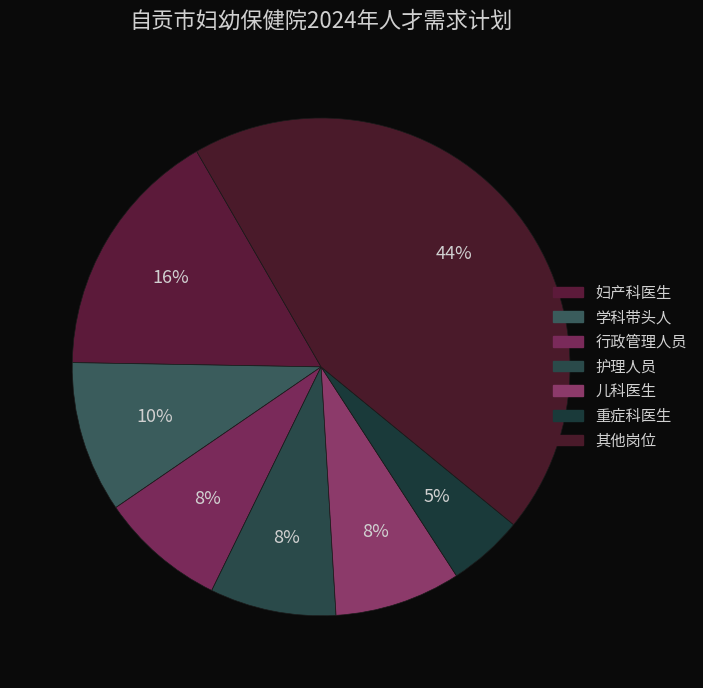

Count the number of slices in the pie.

7